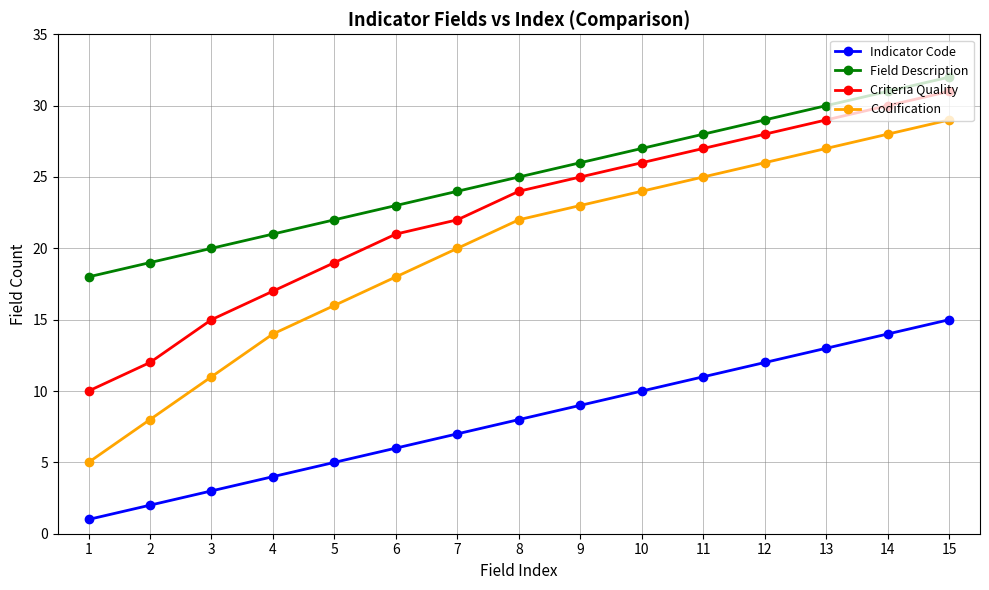

True or false: Field Description and Indicator Code intersect in this chart.

False